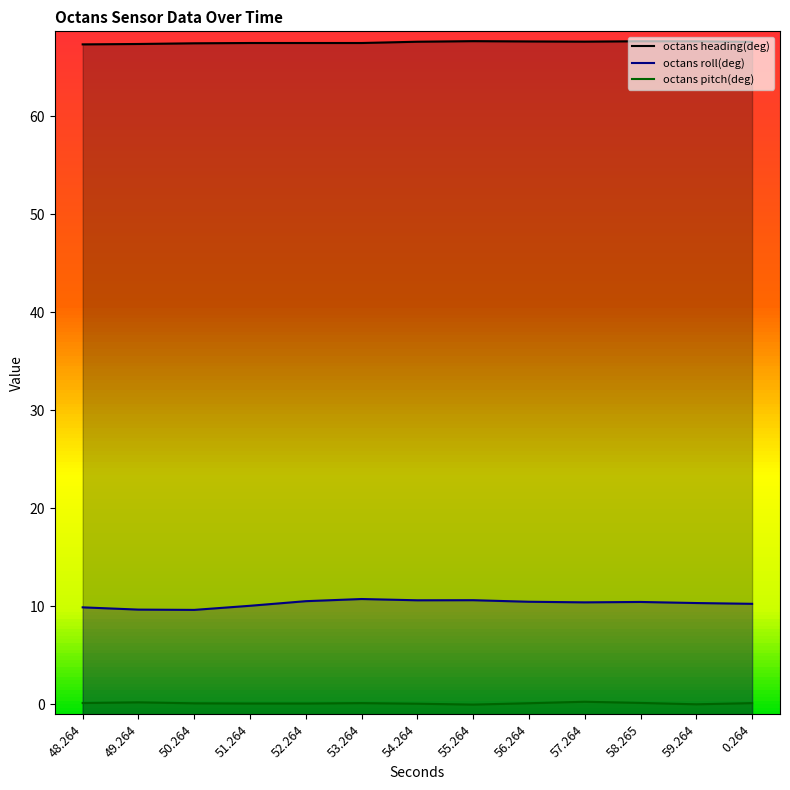

What is the difference between the maximum and minimum values in the octans heading(deg) series?

0.3